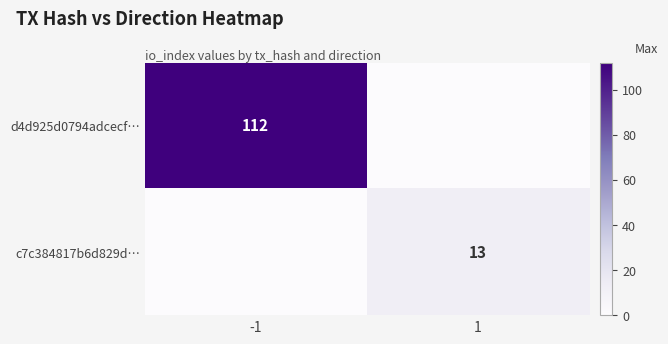

True or false: d4d925d0794adcecf… has a value of 52 at -1.

False